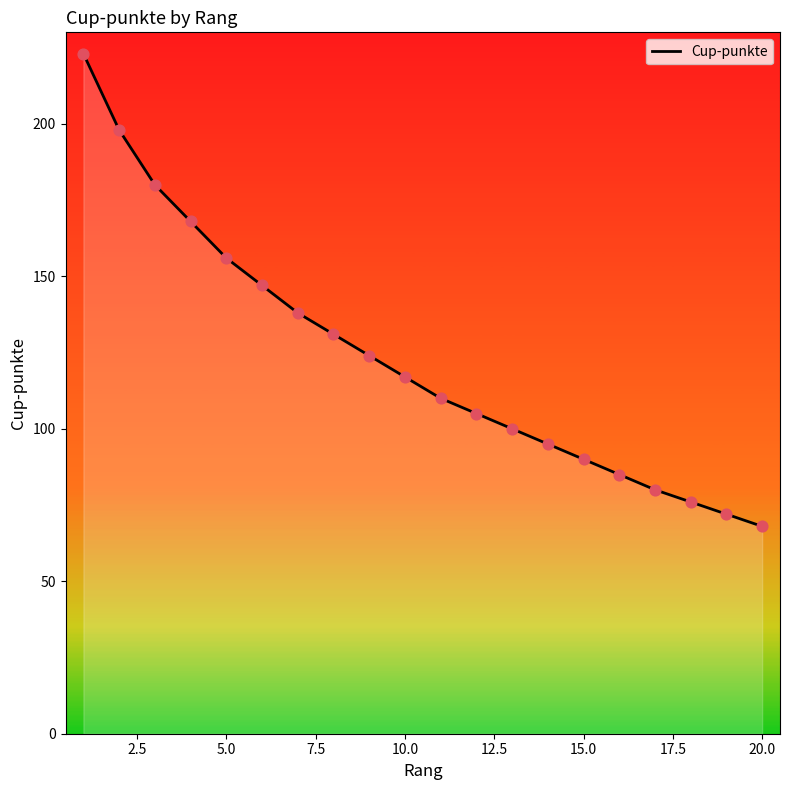

What is the change in value from 0.0 to 22.5?

-106